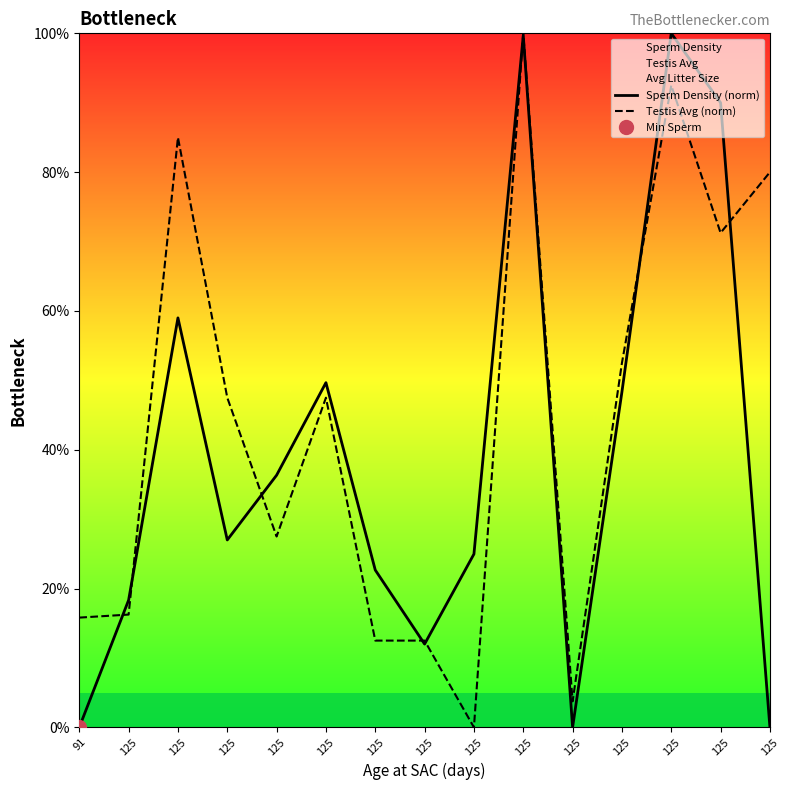

What is the difference between the second highest and second lowest values in the Testis Avg (norm) series?

88.8